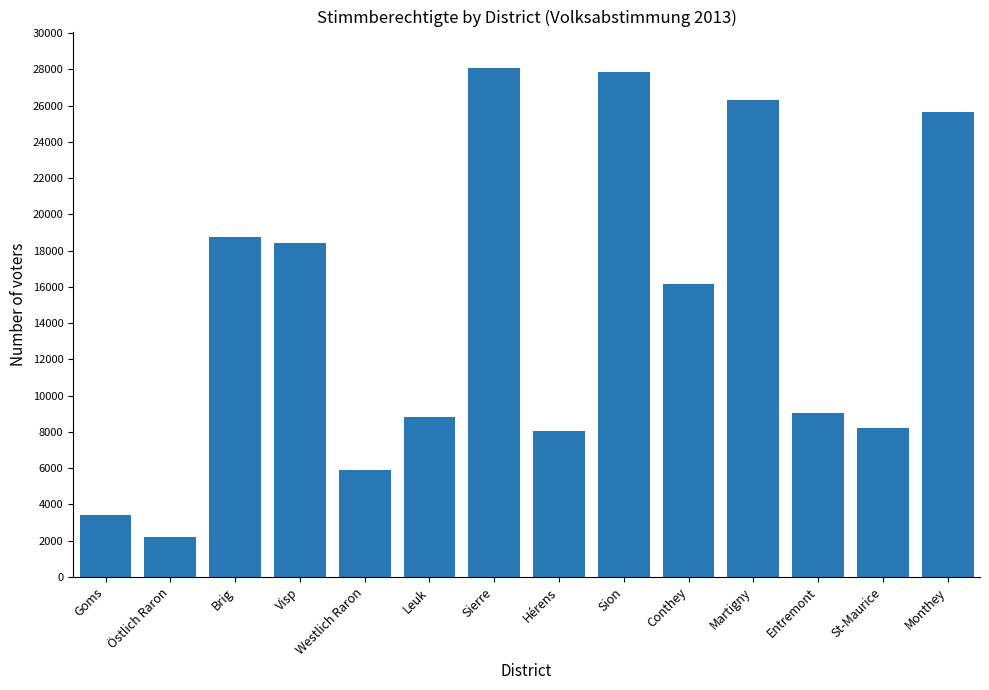

What is the value of the 10th bar from the left?

16153